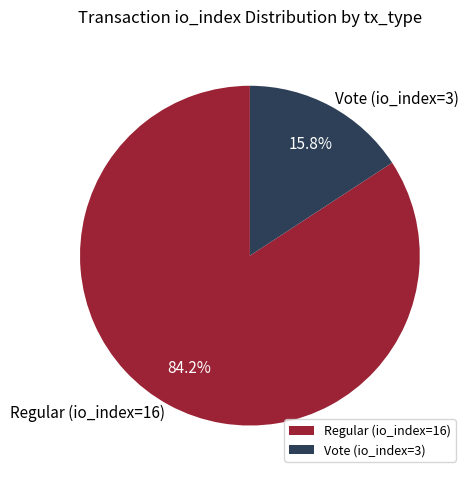

Do Regular (io_index=16) and Vote (io_index=3) together represent more than half of the pie?

Yes